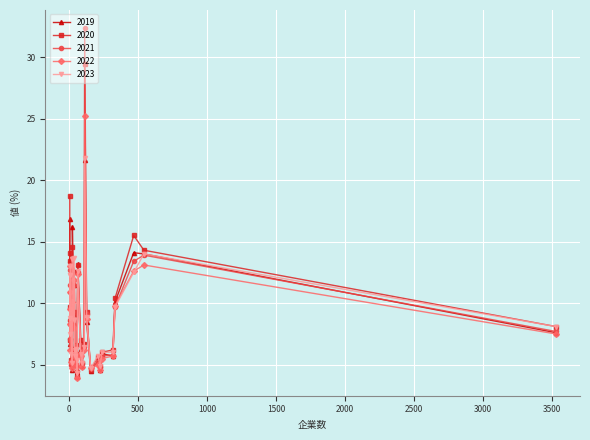

Where is the first local maximum for 2019?

水産・農林業